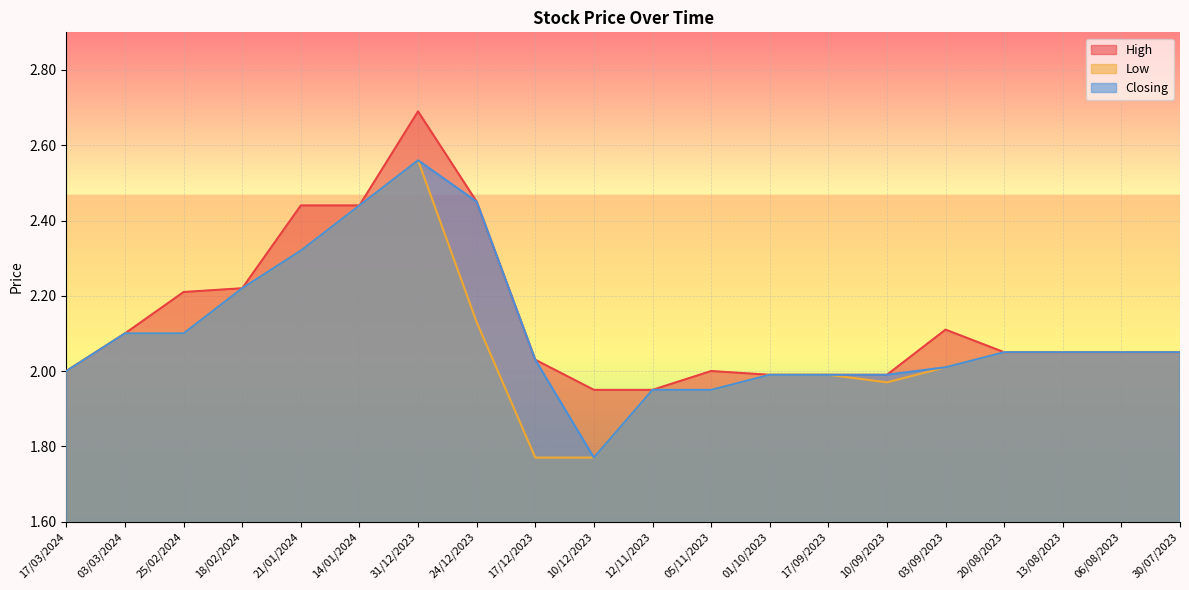

True or false: High and Closing cross at least once.

False